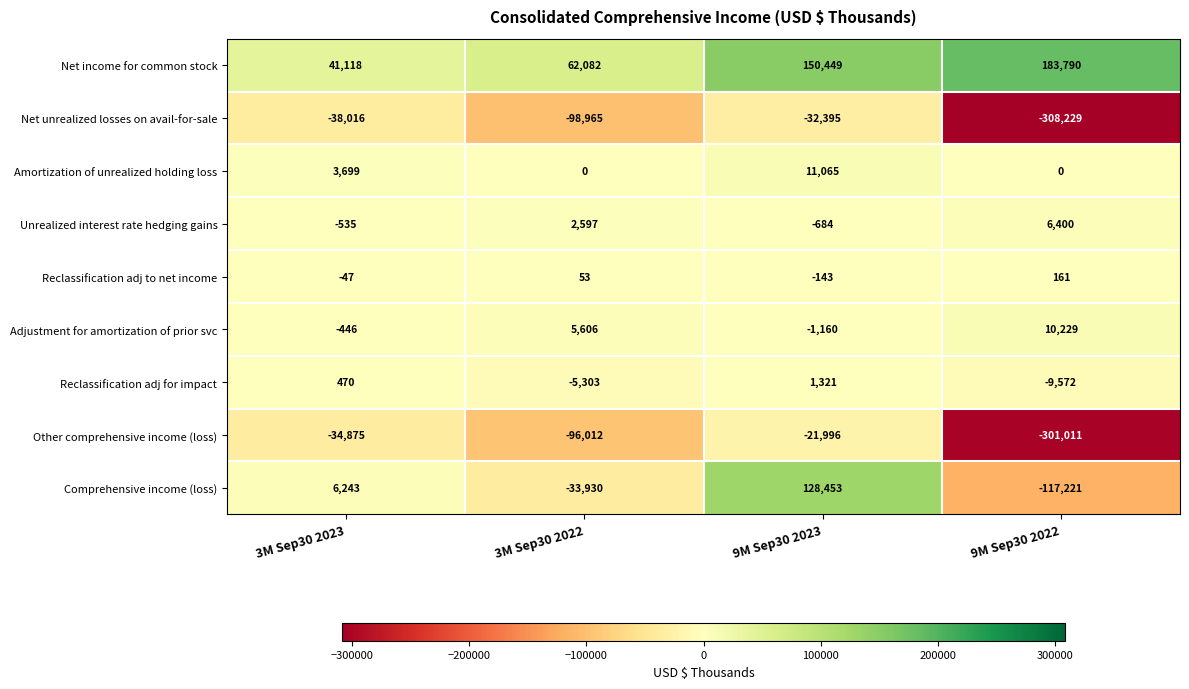

How many Net income for common stock values are between 62082 and 183790?

3